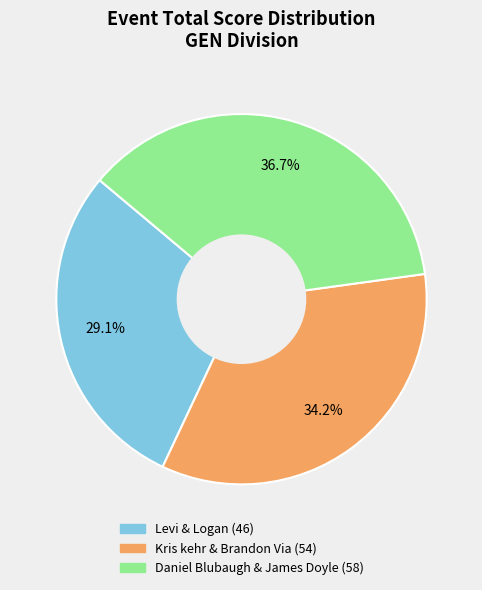

What is the largest slice in the pie chart?

Daniel Blubaugh & James Doyle